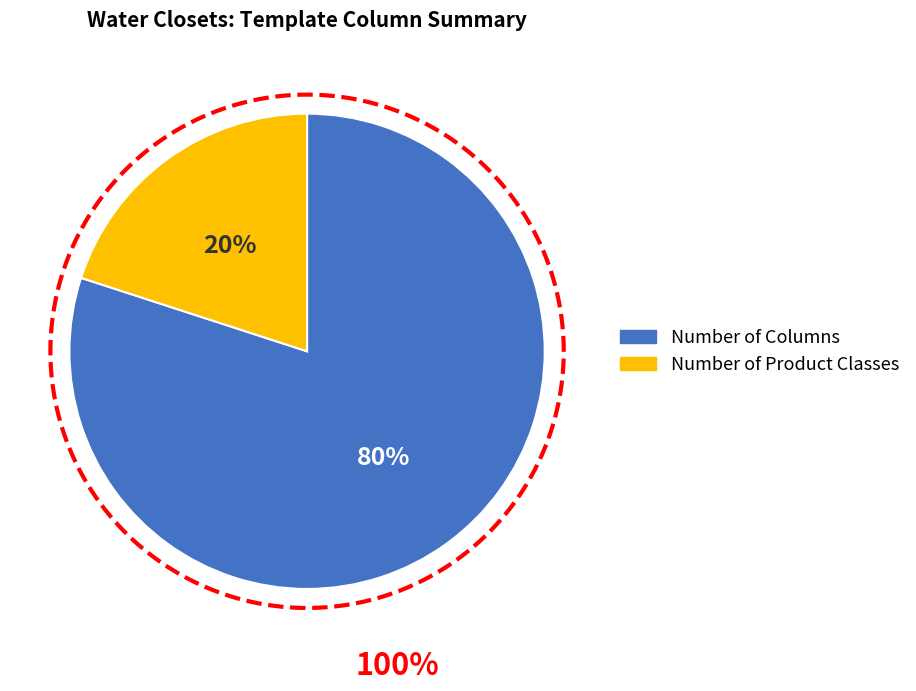

Is it true that Number of Columns is 74% of the pie?

False